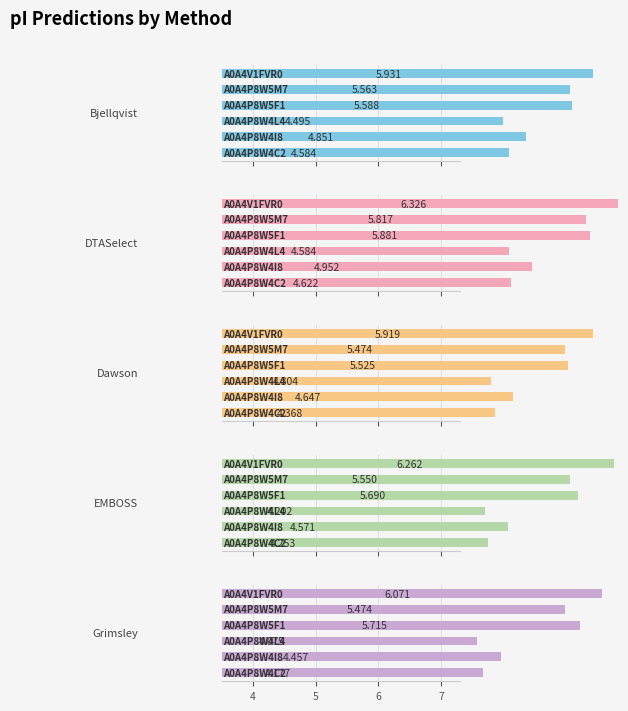

Reading right to left, list all the values displayed in this chart.

Bjellqvist: 5.9	5.6	5.6	4.5	4.9	4.6
DTASelect: 6.3	5.8	5.9	4.6	5.0	4.6
Dawson: 5.9	5.5	5.5	4.3	4.6	4.4
EMBOSS: 6.3	5.6	5.7	4.2	4.6	4.3
Grimsley: 6.1	5.5	5.7	4.1	4.5	4.2